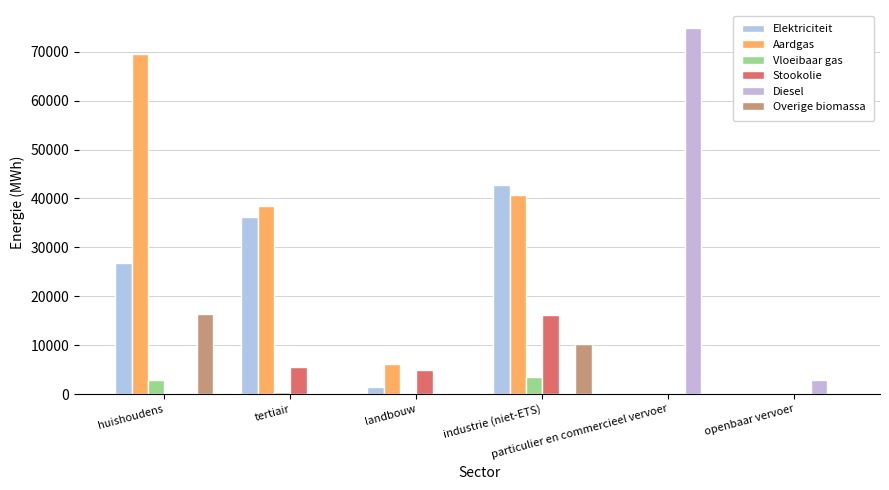

Between landbouw and openbaar vervoer, which series saw the biggest shift?

Aardgas